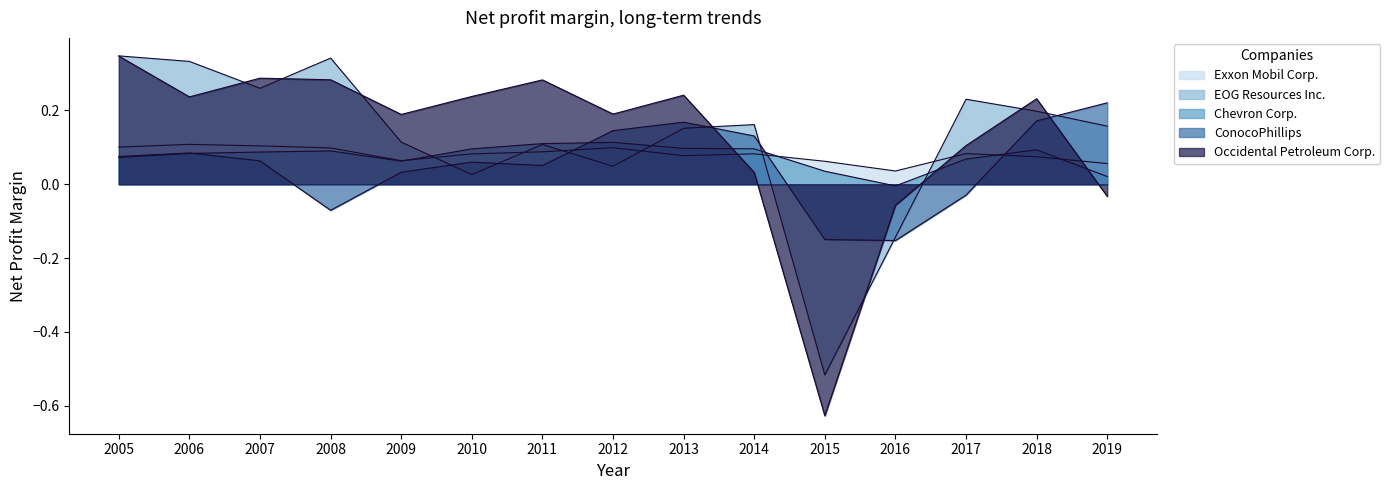

True or false: EOG Resources Inc. has more than 1 points higher than both neighbors.

True